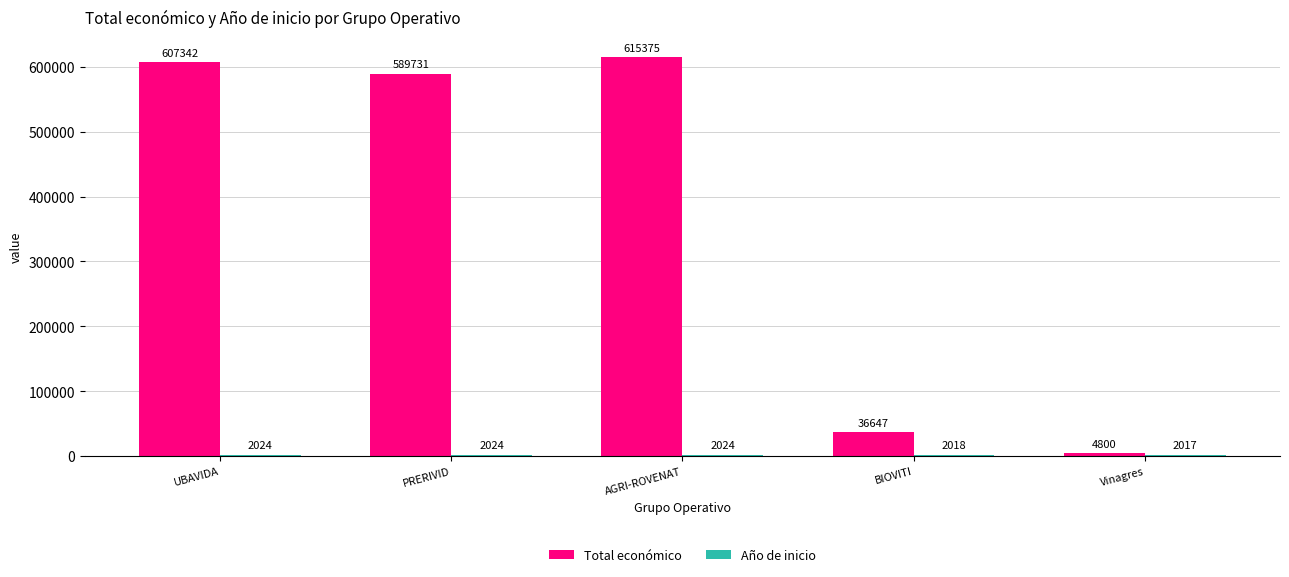

How many data points in Total económico are less than 589731?

2